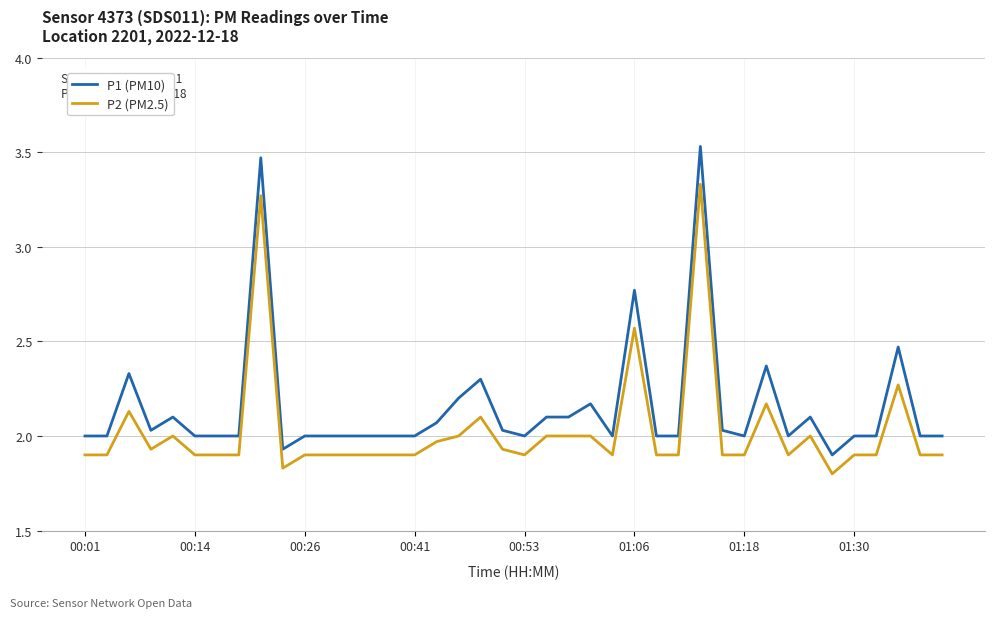

List the series in order of their overall mean, highest first.

P1 (PM10), P2 (PM2.5)